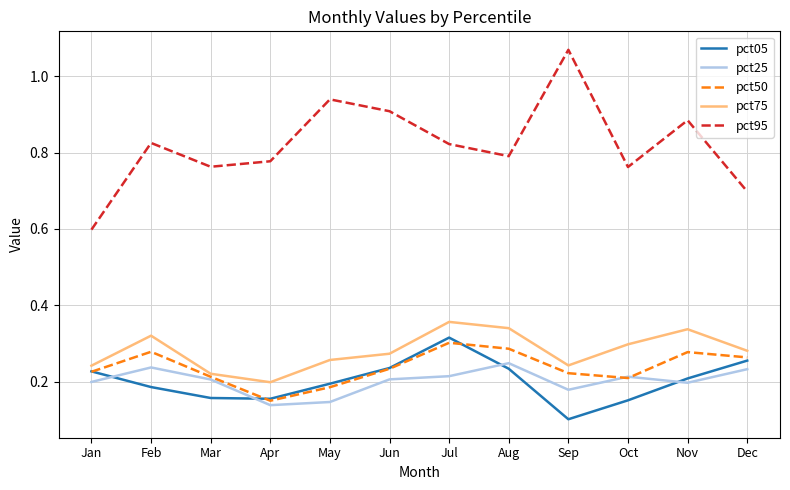

The value of pct75 at Mar is 0.1. True or false?

False